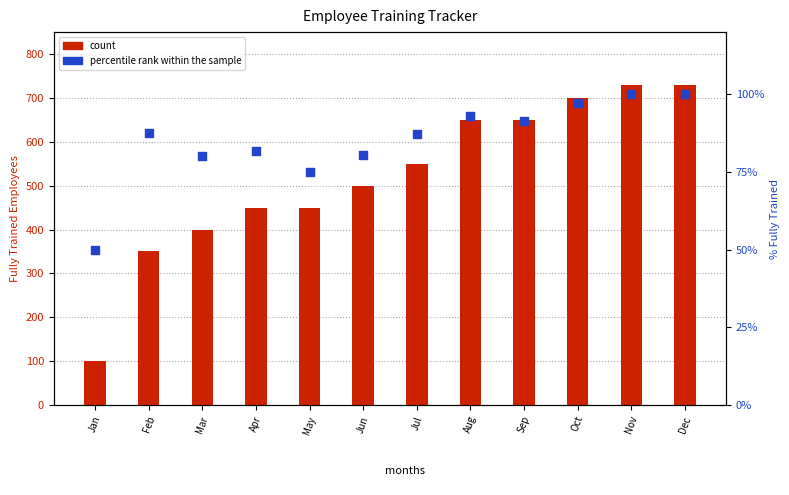

At how many categories does at least one series exceed 648?

5